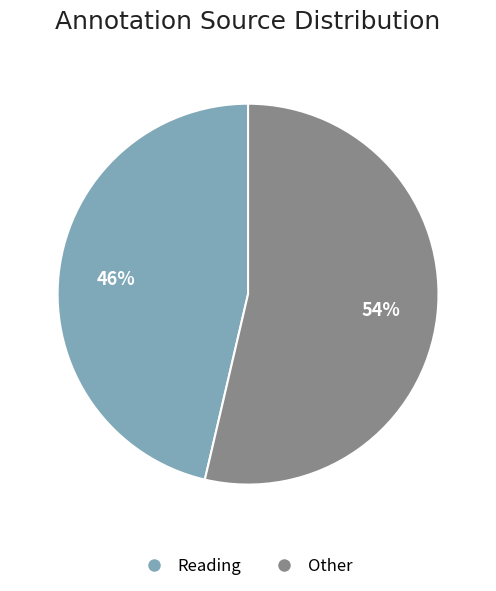

Is it true that Other is 54% of the pie?

True